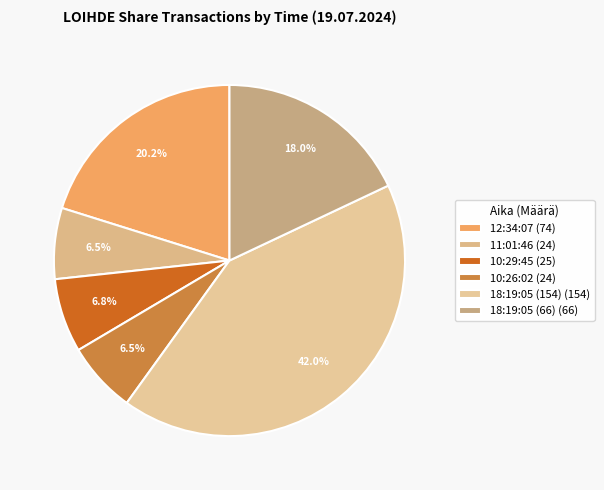

Rank the categories by value from lowest to highest.

11:01:46, 10:26:02, 10:29:45, 18:19:05 (66), 12:34:07, 18:19:05 (154)